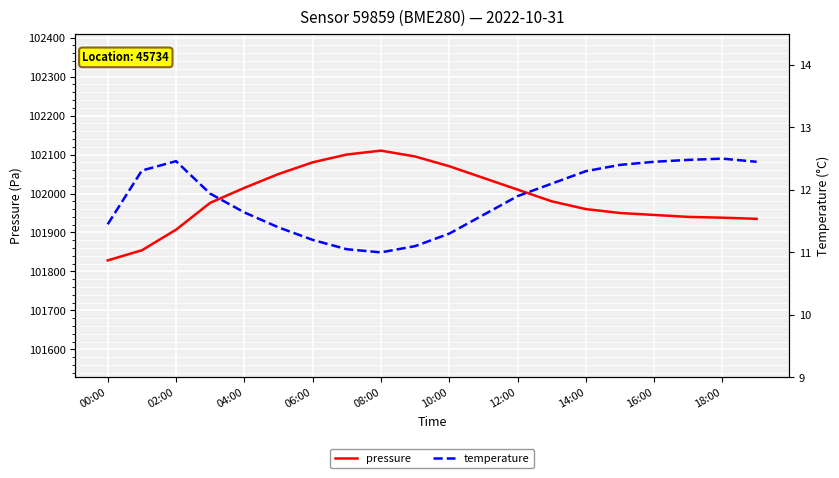

The value of pressure at 02:00 is 101907.2. True or false?

True